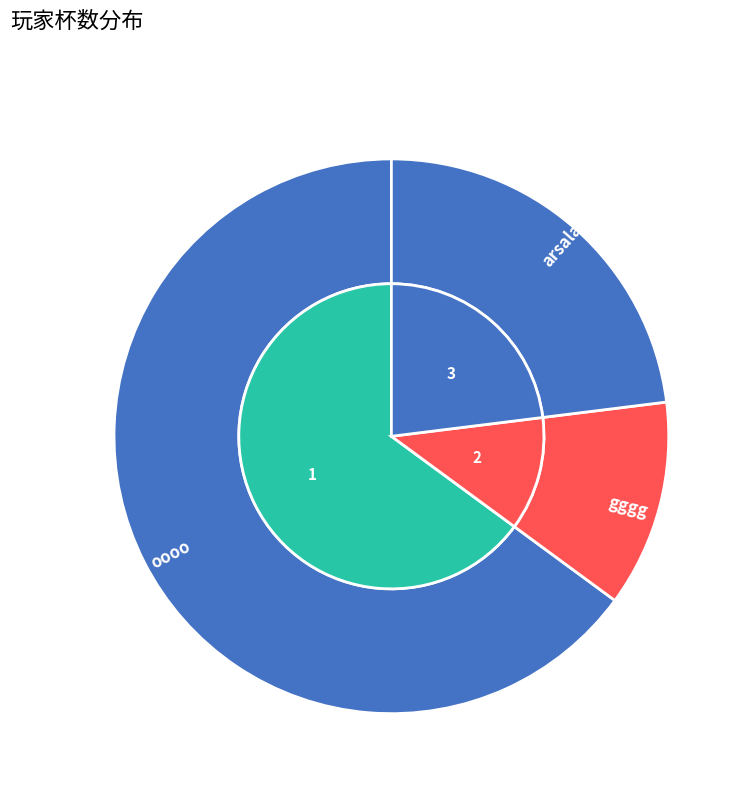

What is the change in value from 1 to 2?

-3271